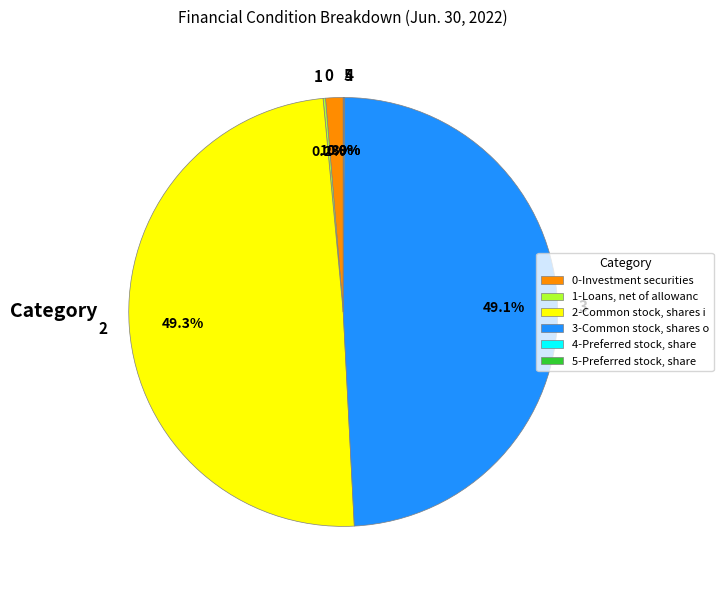

Is there any slice that represents more than half of the pie?

No